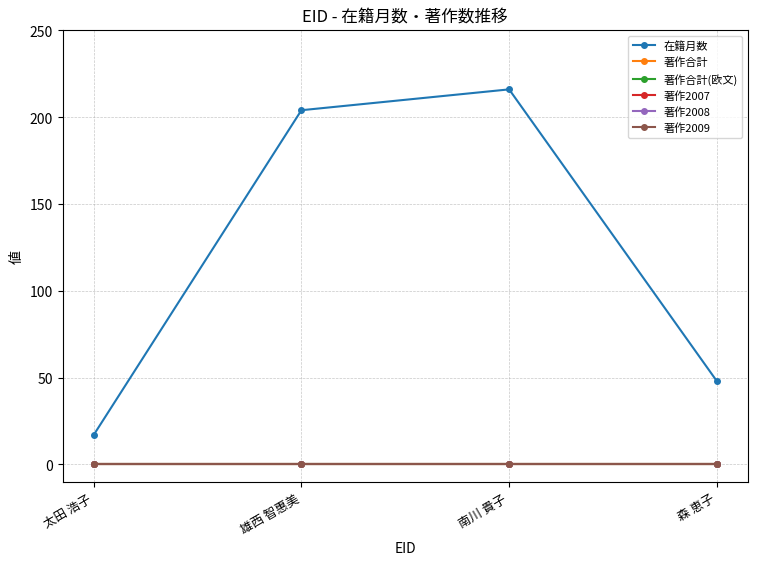

What is the greatest value displayed?

216